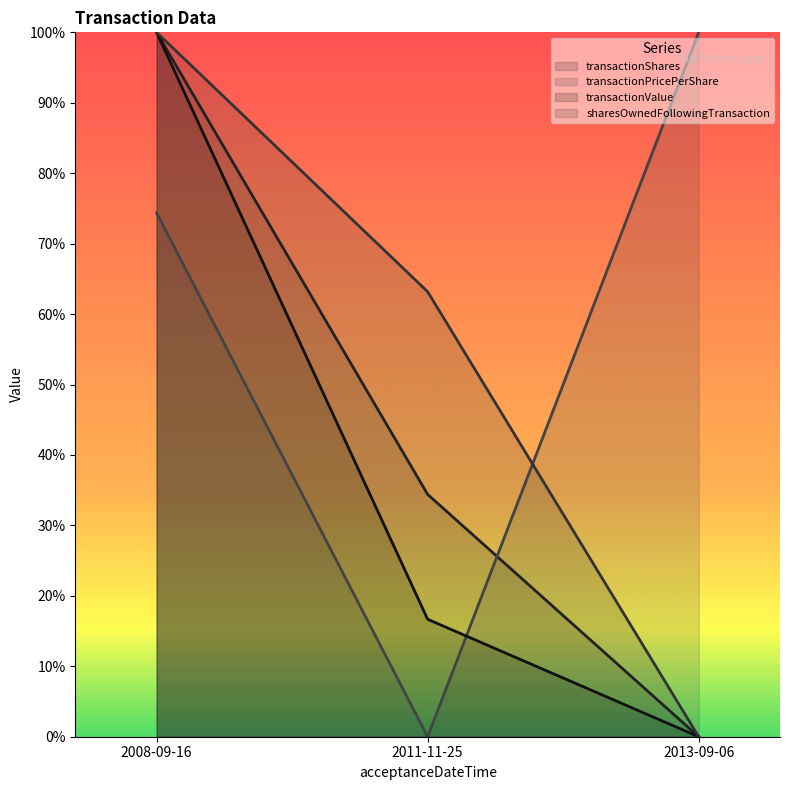

How many transactionValue values are between 0 and 1?

3